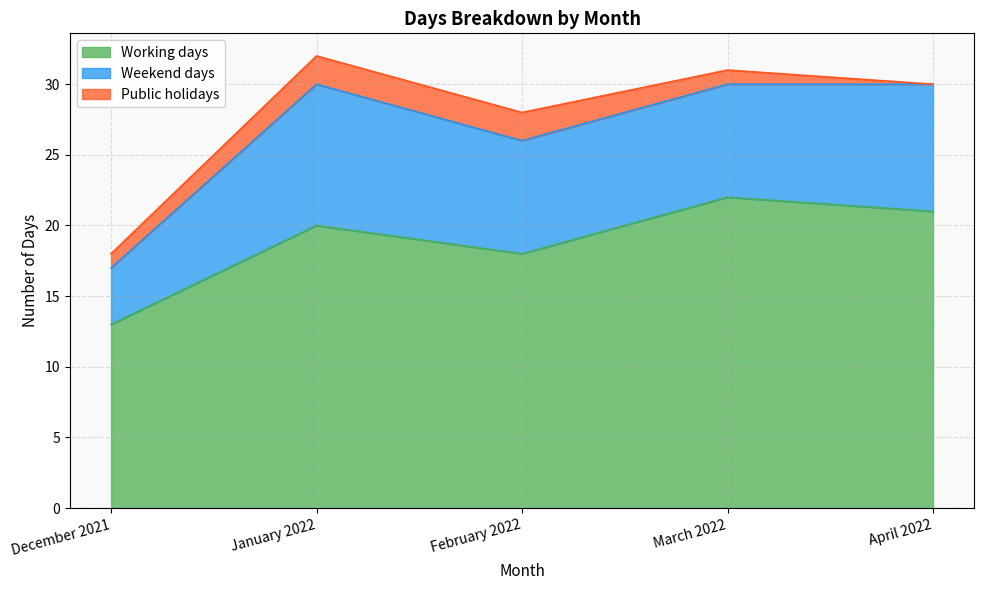

What is the approximate value of Weekend days at December 2021?

4